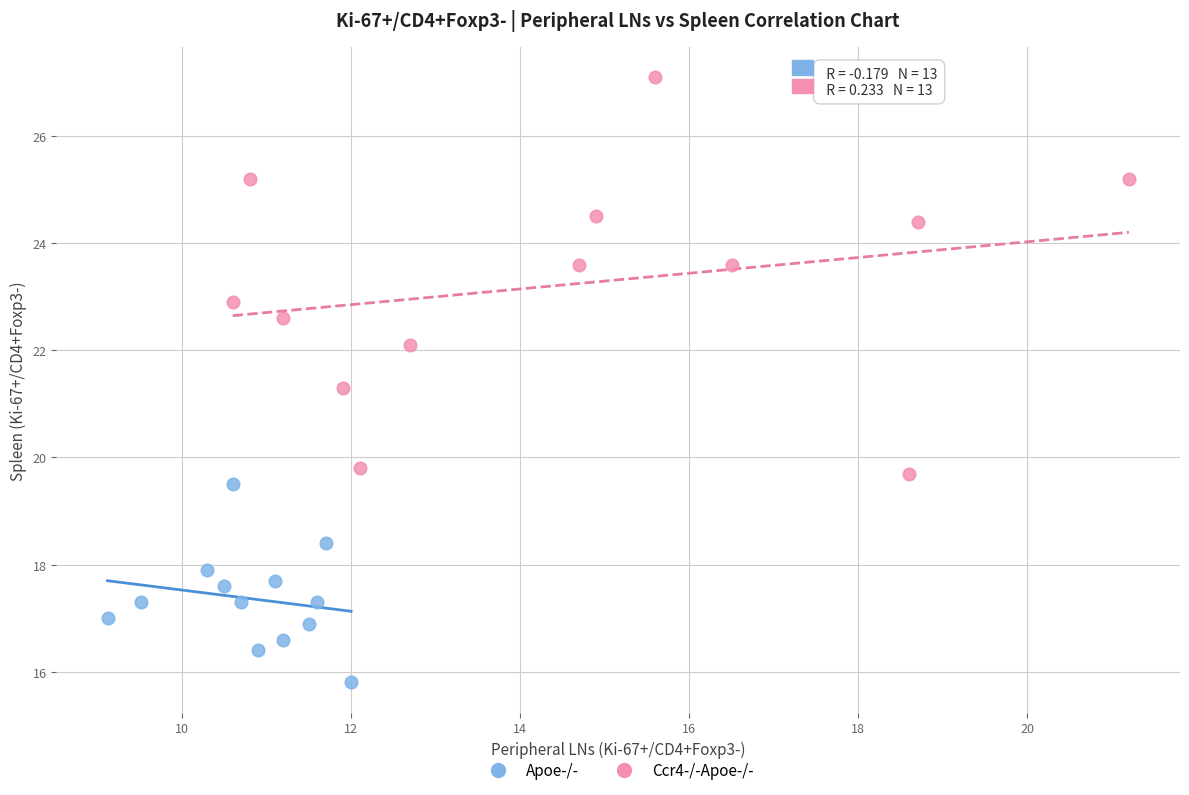

Which series contains the lowest Y value?

Apoe-/-